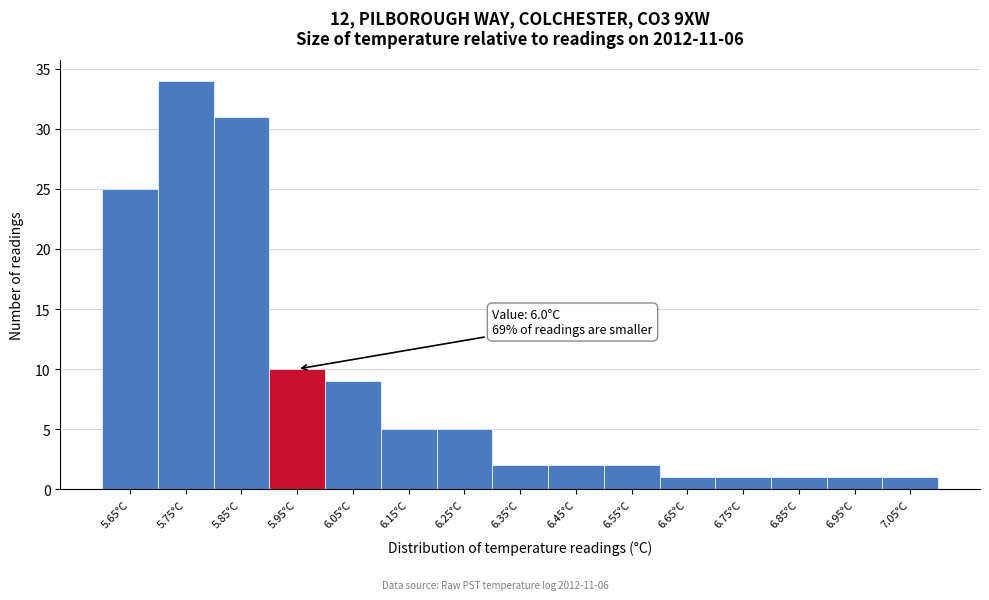

Reading left to right, list all the values displayed in this chart.

25	34	31	10	9	5	5	2	2	2	1	1	1	1	1